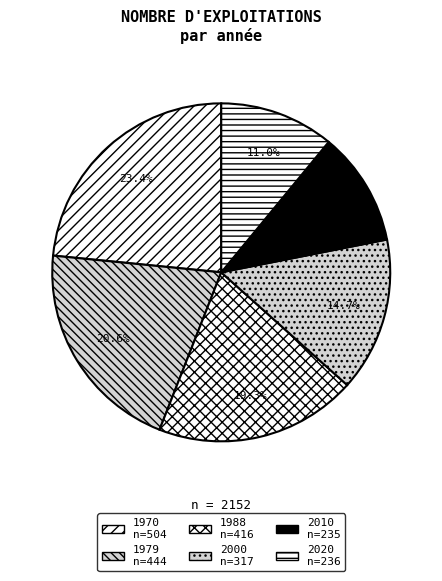

To the nearest percent, what percentage of the pie is 2010?

11%